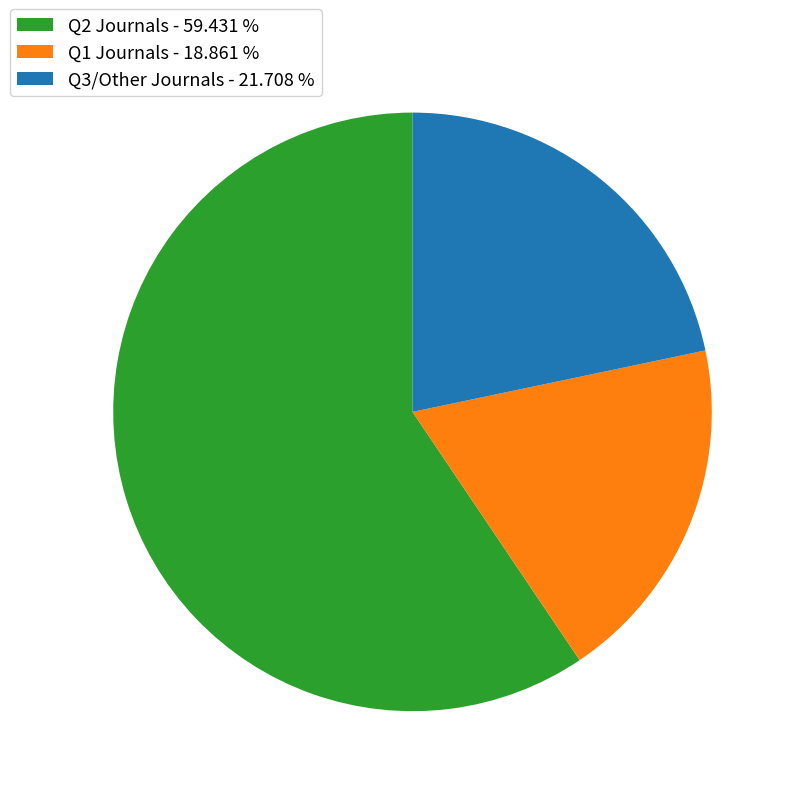

Is there any slice that represents more than half of the pie?

Yes